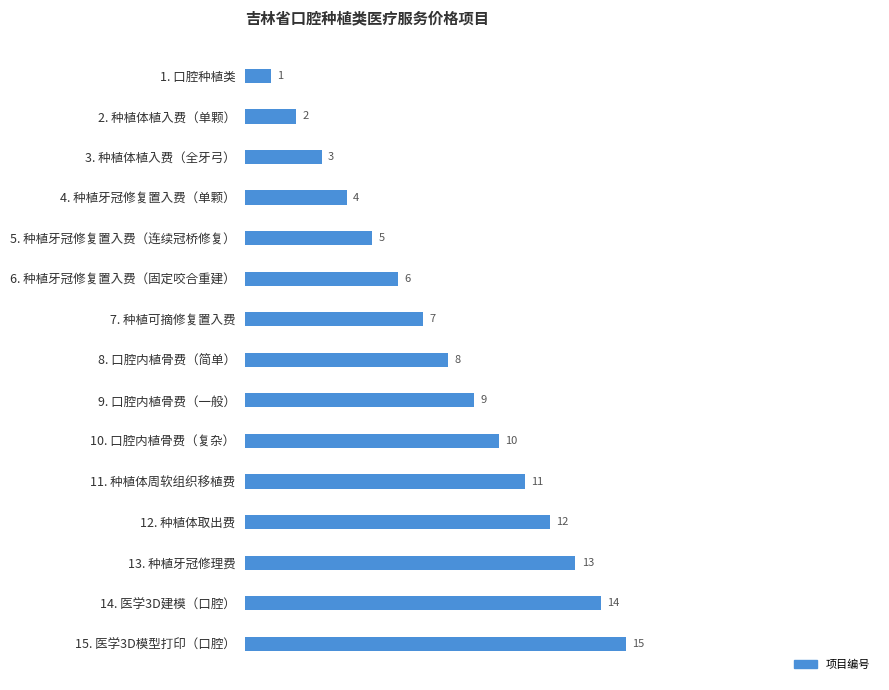

Are the bars horizontal?

Yes